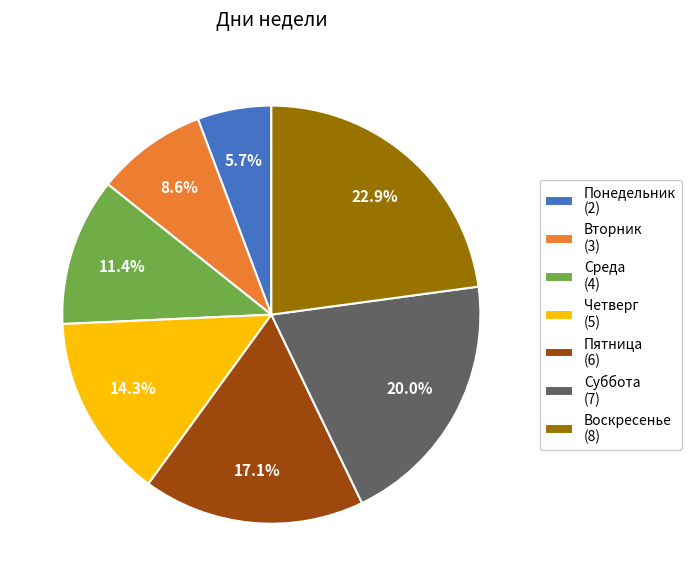

Which has a higher value, Пятница or Воскресенье?

Воскресенье